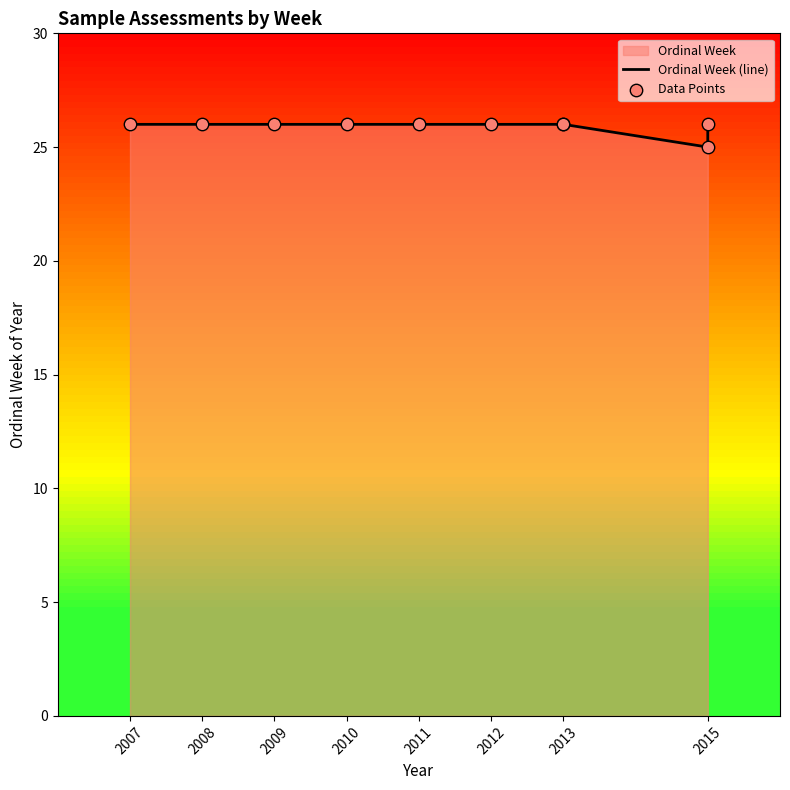

At which category is the sum across all series the highest?

2007